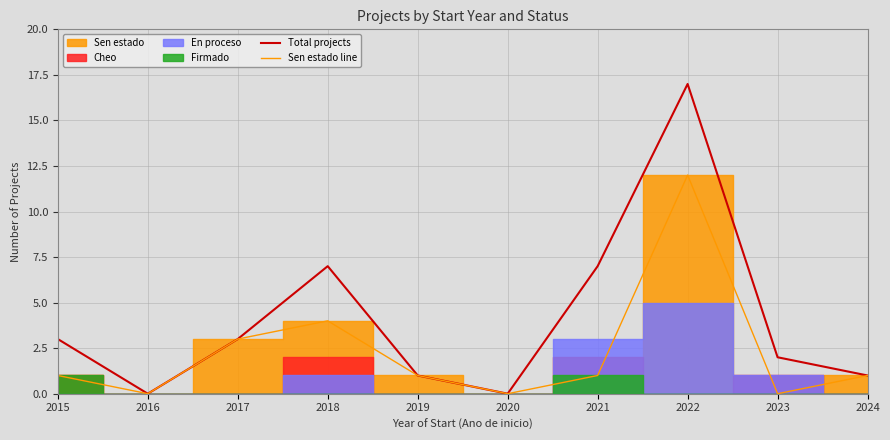

True or false: Sen estado line and Total projects intersect in this chart.

False